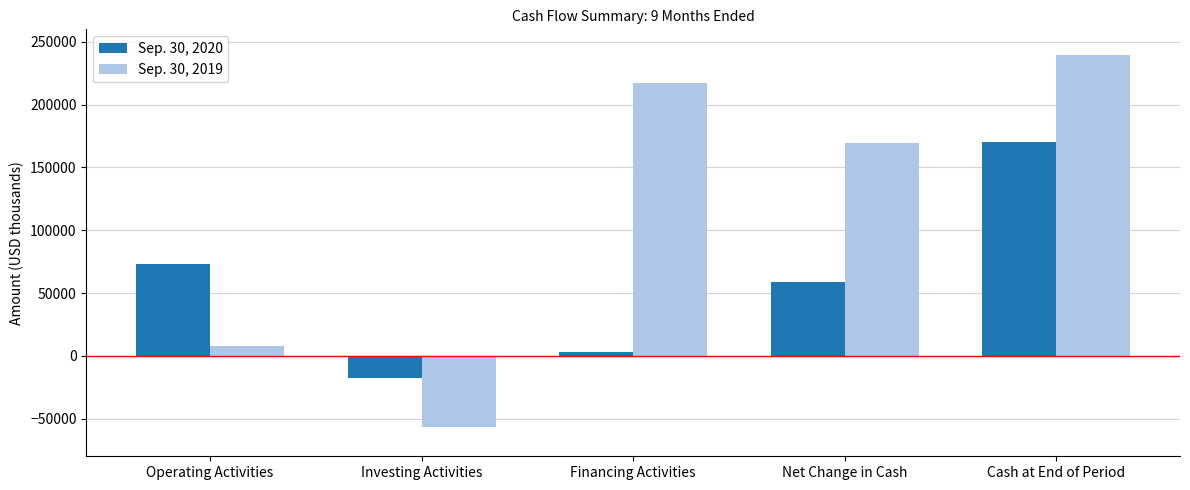

What is the label of the 1st bar from the left?

Operating Activities